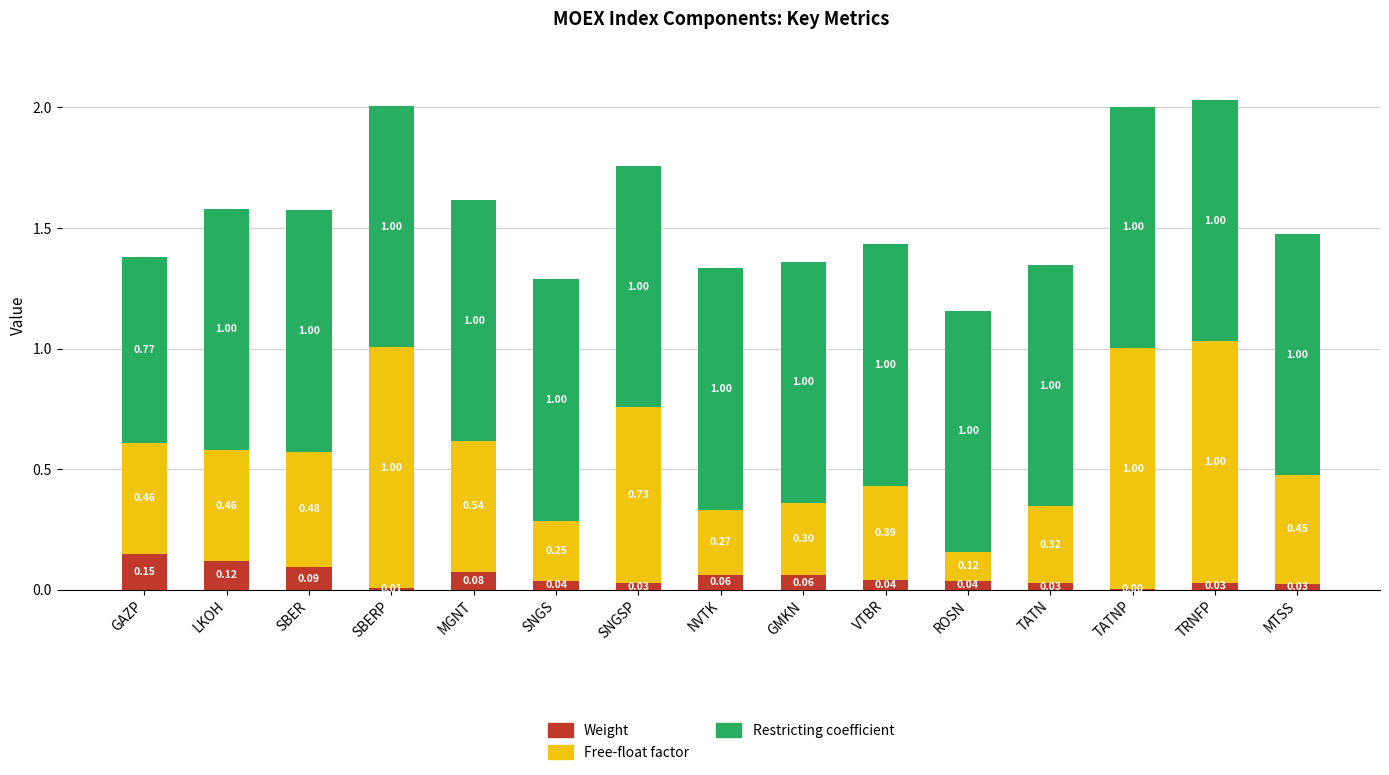

Are the bars grouped side by side (vs. stacked)?

No